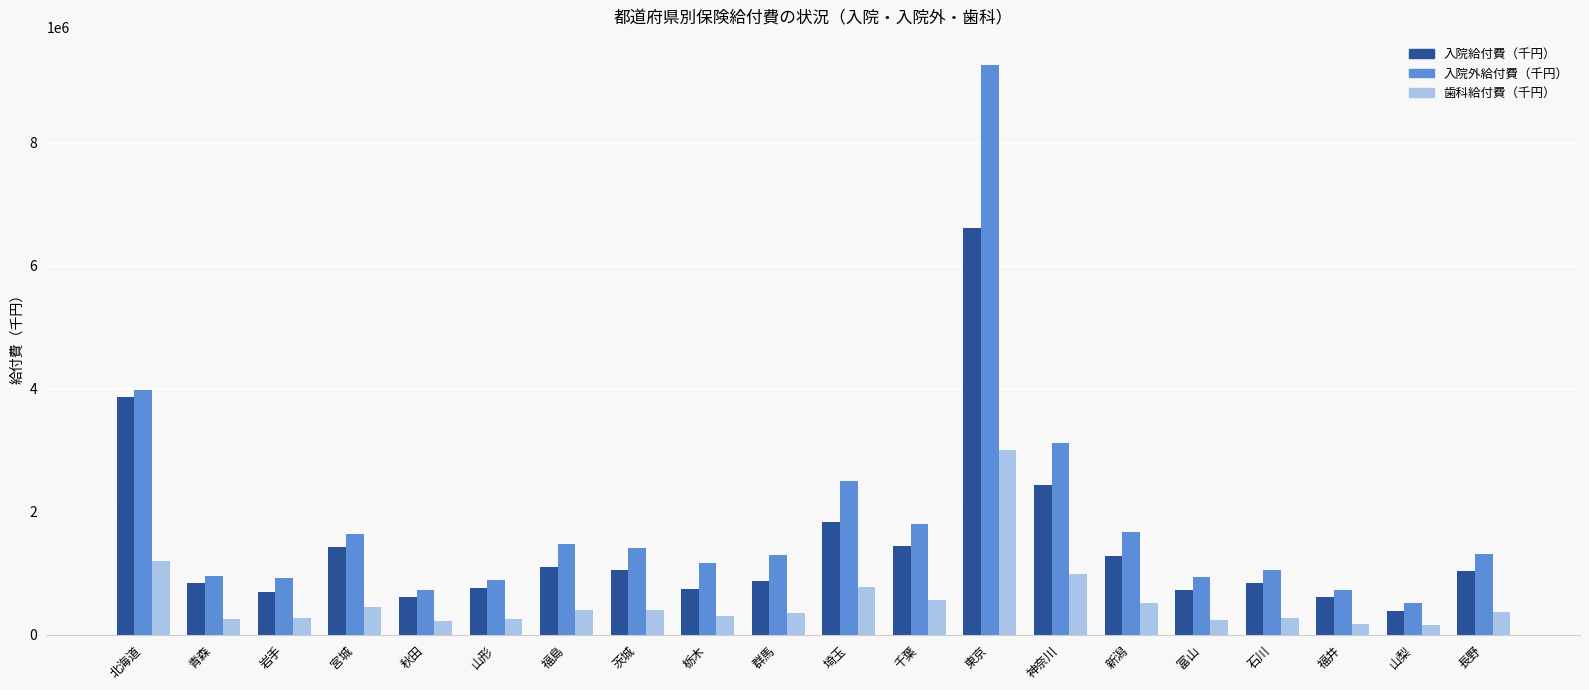

What are all the series names shown in the legend?

入院給付費（千円）, 入院外給付費（千円）, 歯科給付費（千円）